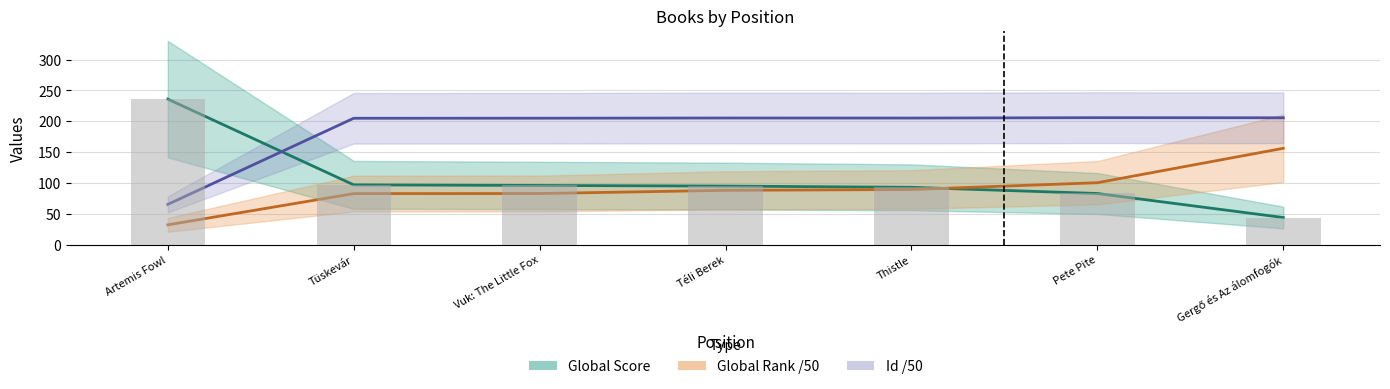

Which series has the largest total across all categories?

Id /50